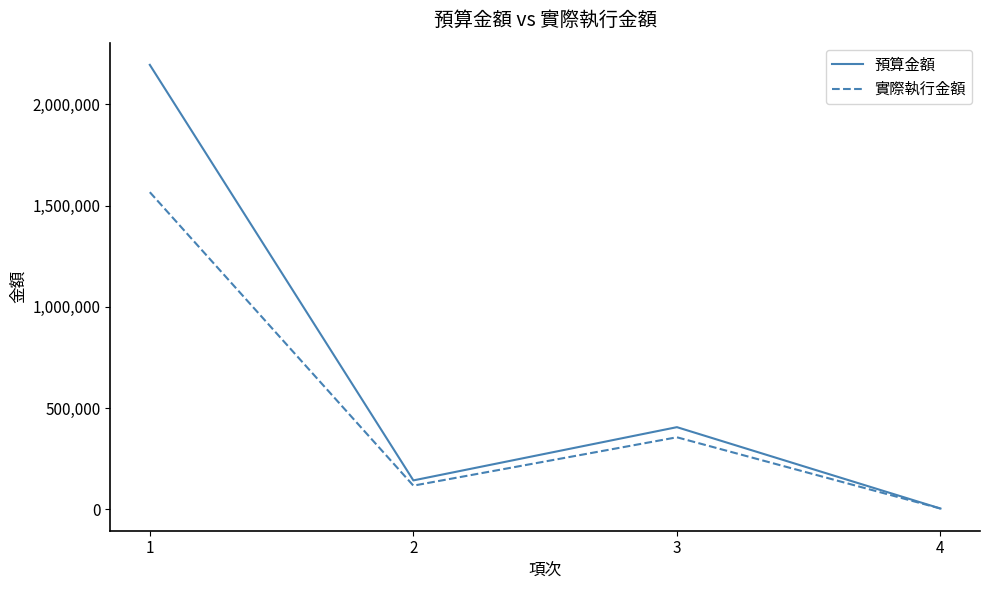

Where is 實際執行金額 nearest to the value 785420?

3